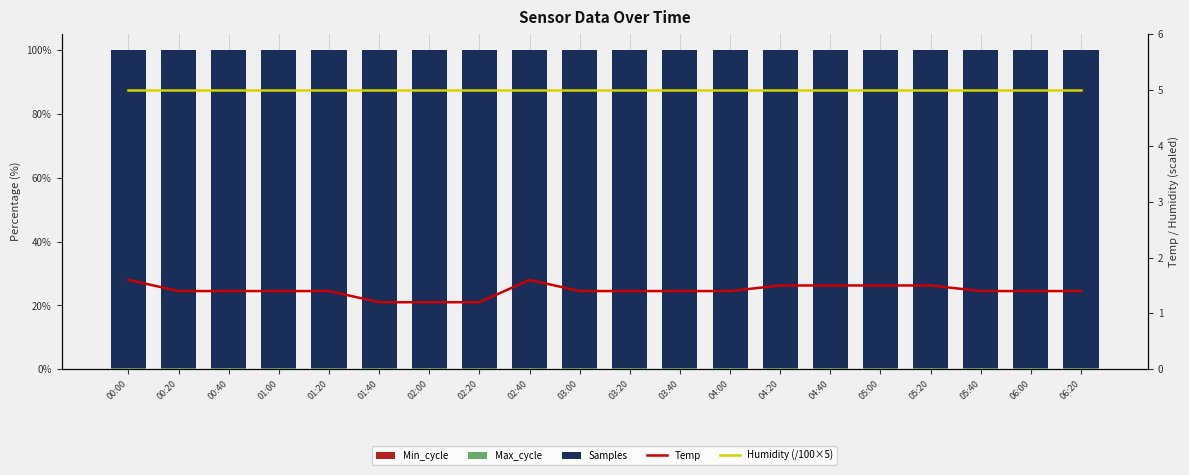

What value does the Temp series have at 00:40?

1.4